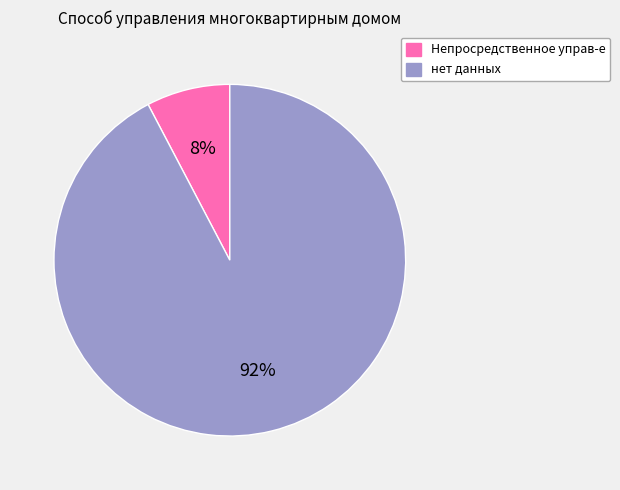

Is the sum of нет данных and Непросредственное управ-е greater than half?

Yes